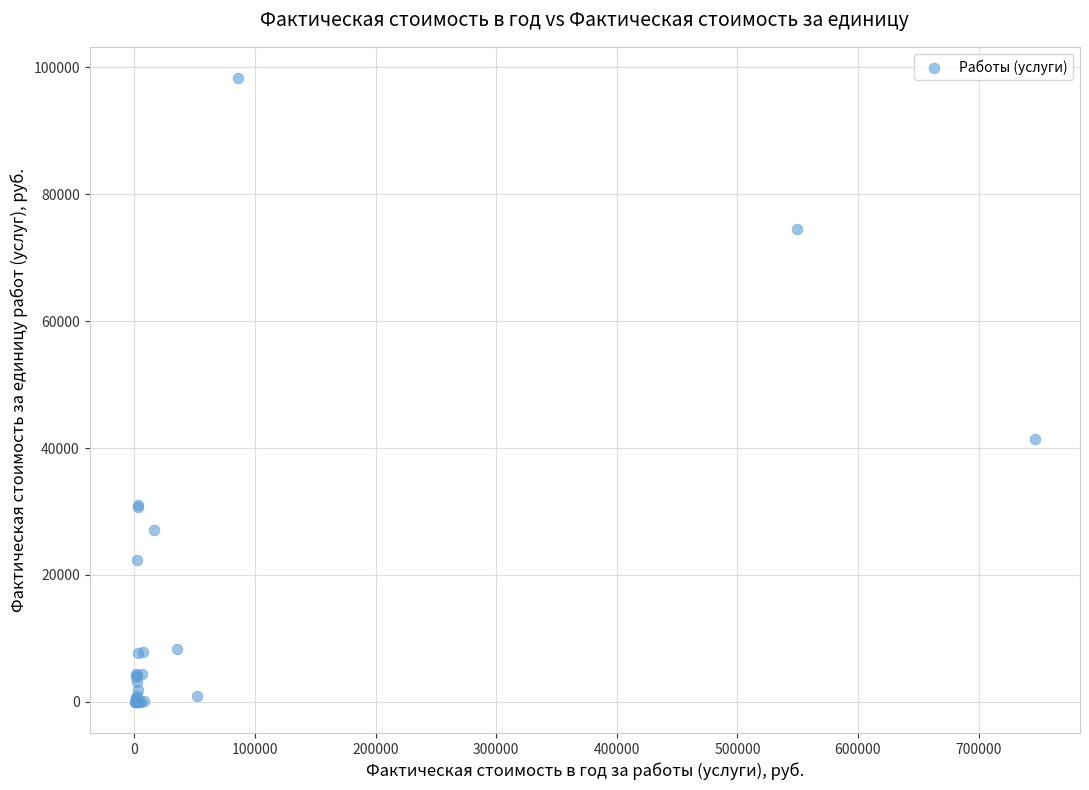

What Y value in the scatter plot is closest to 49172?

41402.0